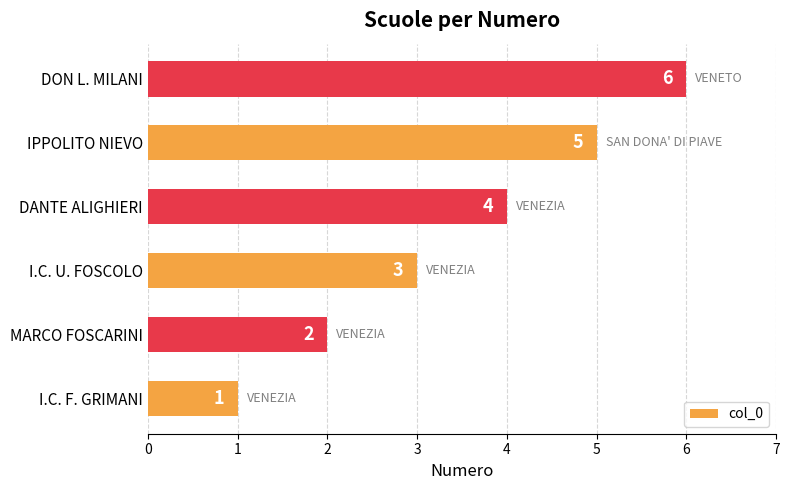

Is it true that the value at I.C. U. FOSCOLO is 3?

True